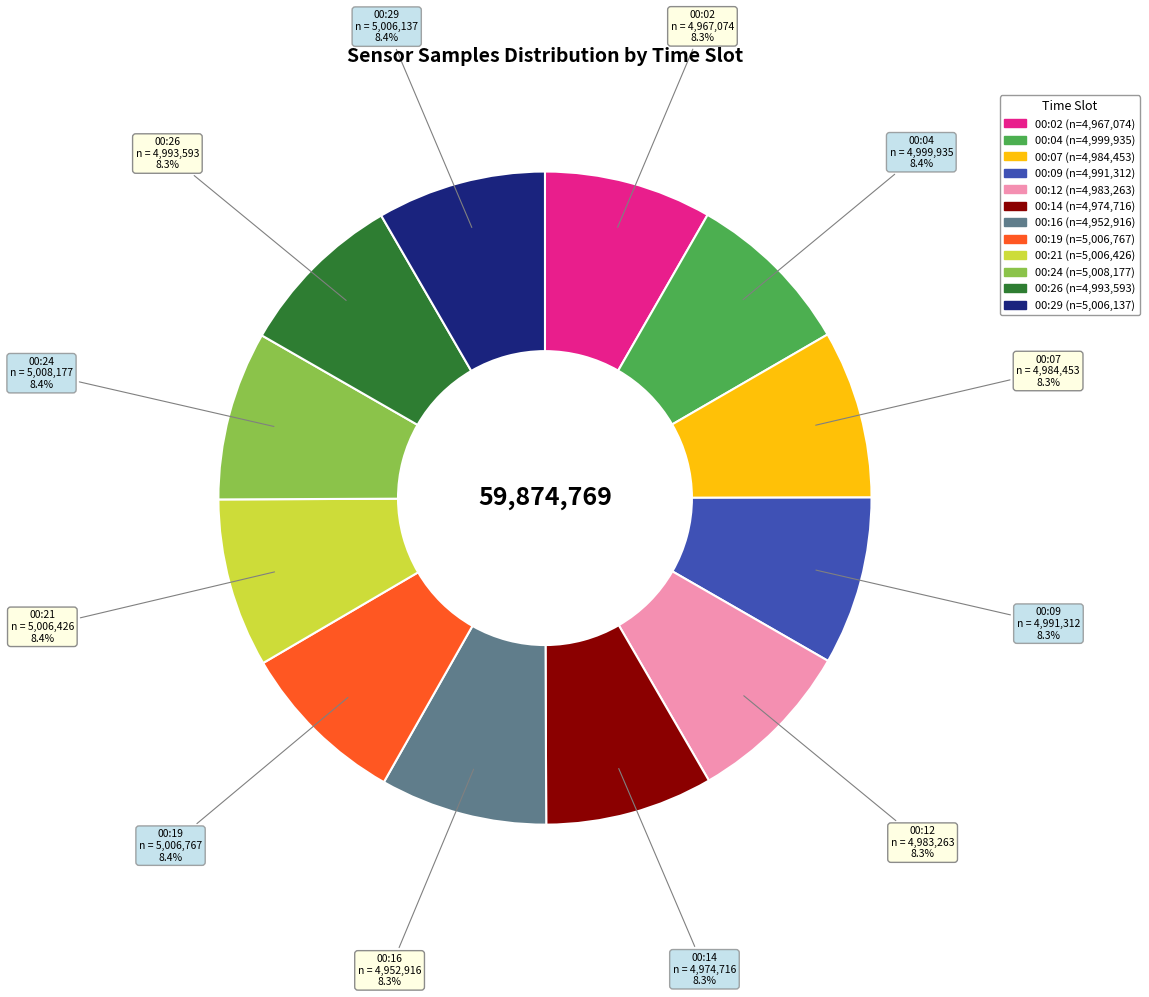

How many segments does this pie chart have?

12